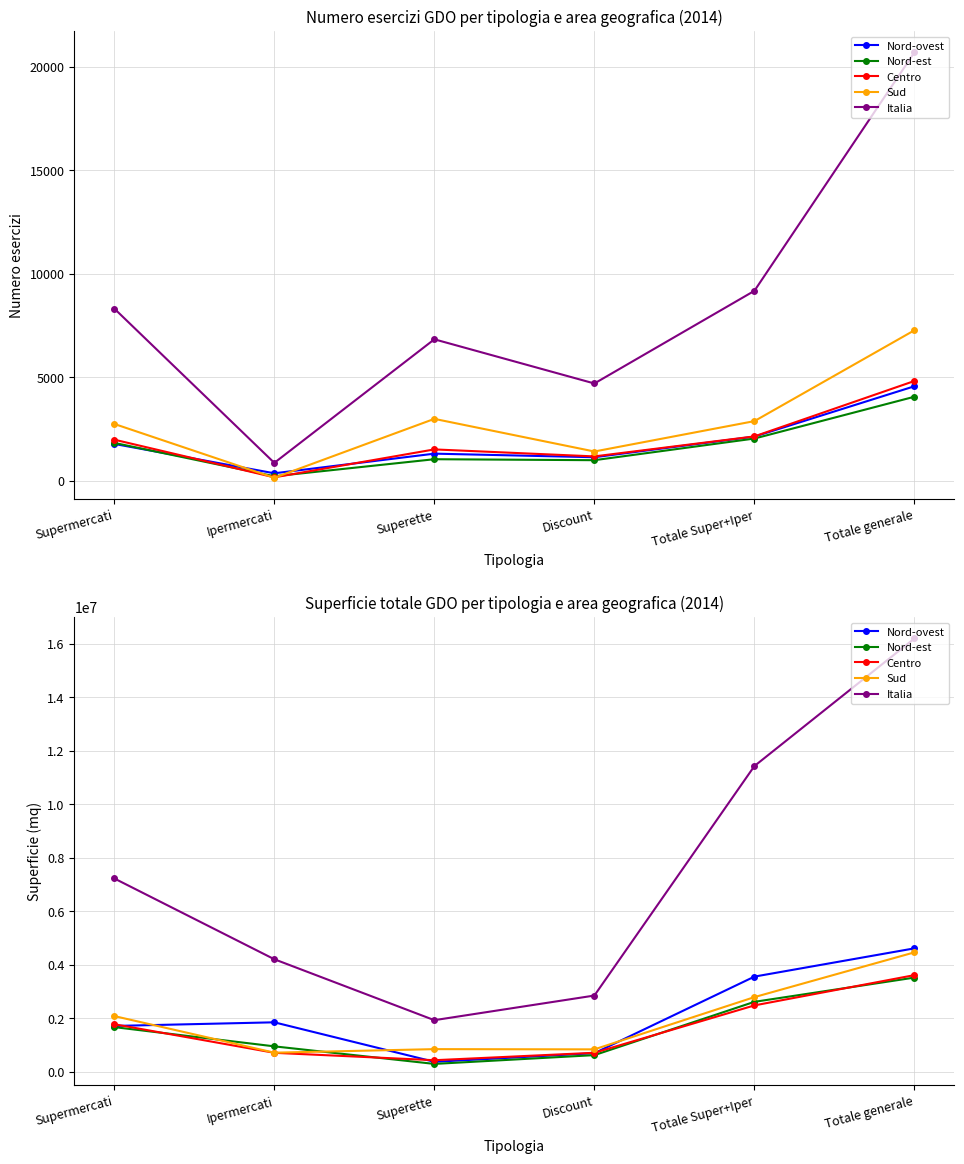

What is the highest value of the Centro series?

3611039